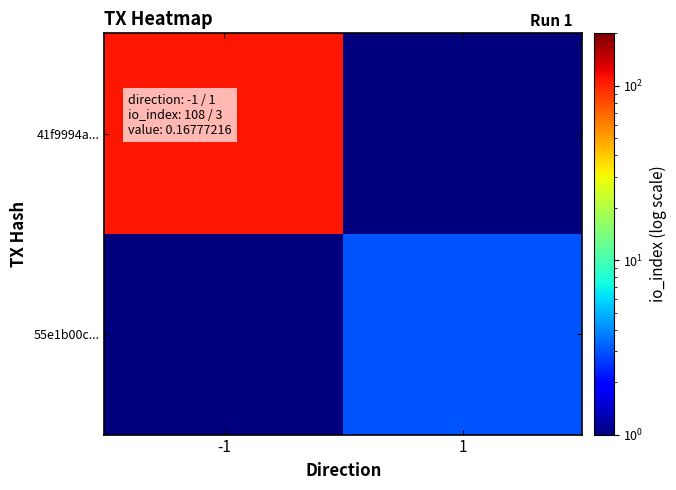

What is the total value across all series at -1?

108.1